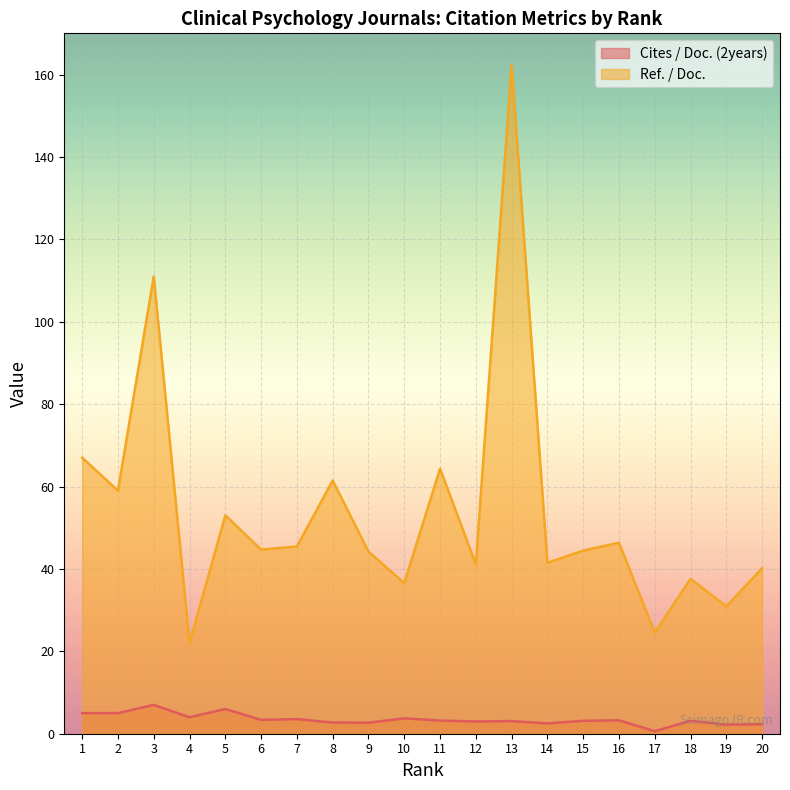

What is the difference between the highest and lowest values at 9?

41.5